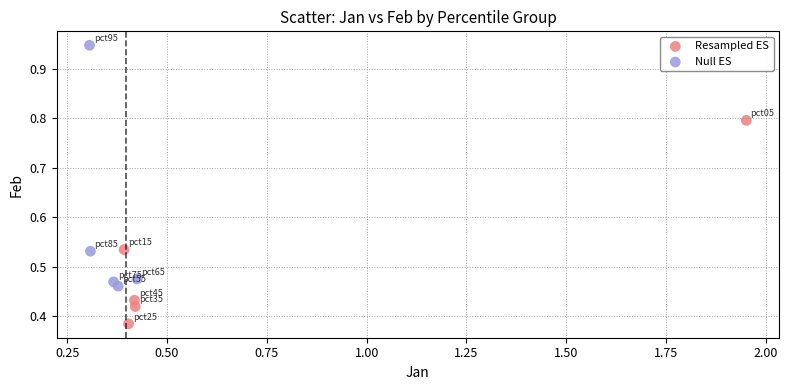

Which series reaches the maximum Y coordinate?

Null ES